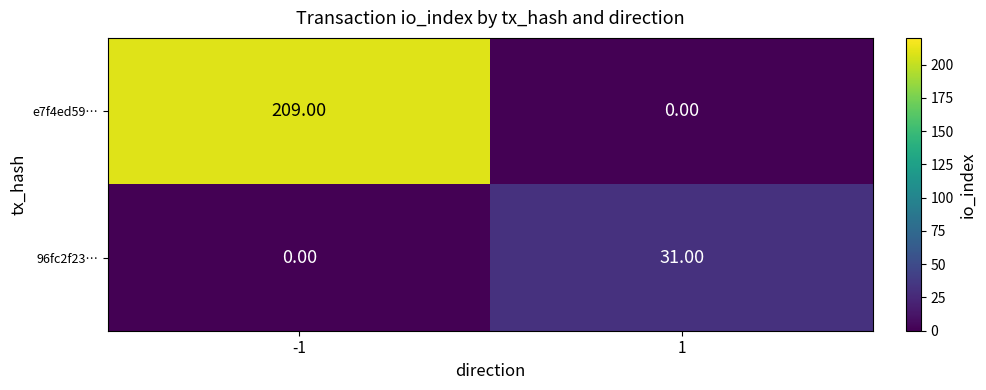

What is the total value across all series at -1?

209